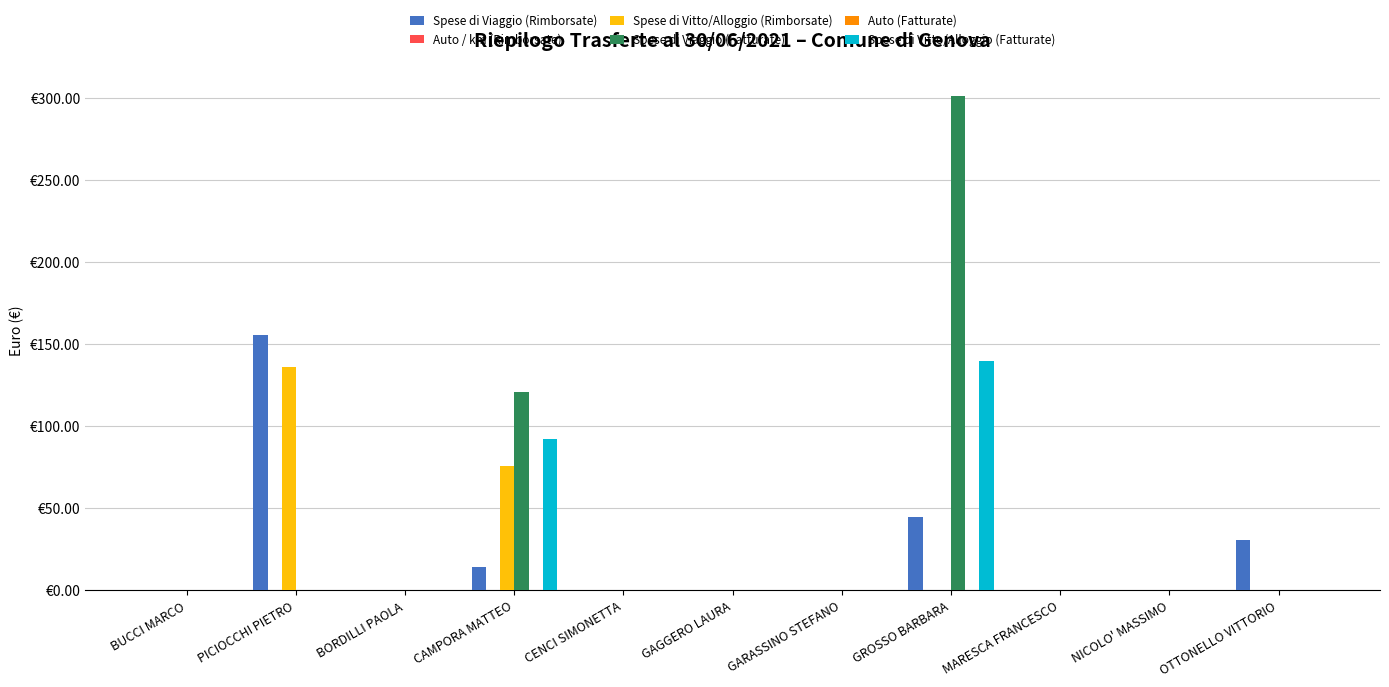

Reading left to right, extract all data points from this chart.

Spese di Viaggio (Rimborsate): 0.0	155.5	0.0	14.0	0.0	0.0	0.0	45.0	0.0	0.0	31.0
Auto / km (Rimborsate): 0.0	0.0	0.0	0.0	0.0	0.0	0.0	0.0	0.0	0.0	0.0
Spese di Vitto/Alloggio (Rimborsate): 0.0	136.4	0.0	76.1	0.0	0.0	0.0	0.0	0.0	0.0	0.0
Spese di Viaggio (Fatturate): 0.0	0.0	0.0	120.9	0.0	0.0	0.0	301.5	0.0	0.0	0.0
Auto (Fatturate): 0.0	0.0	0.0	0.0	0.0	0.0	0.0	0.0	0.0	0.0	0.0
Spese di Vitto/Alloggio (Fatturate): 0.0	0.0	0.0	92.0	0.0	0.0	0.0	140.0	0.0	0.0	0.0